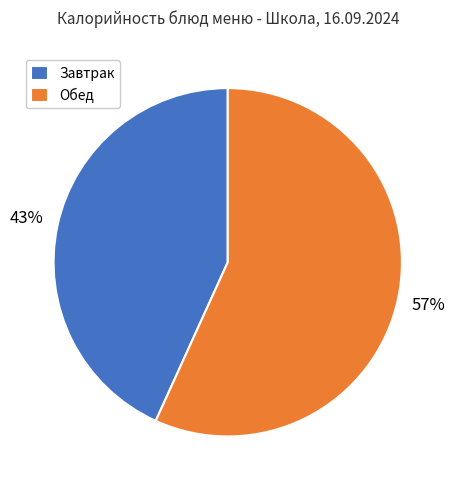

To the nearest percent, what portion does Завтрак represent?

43%